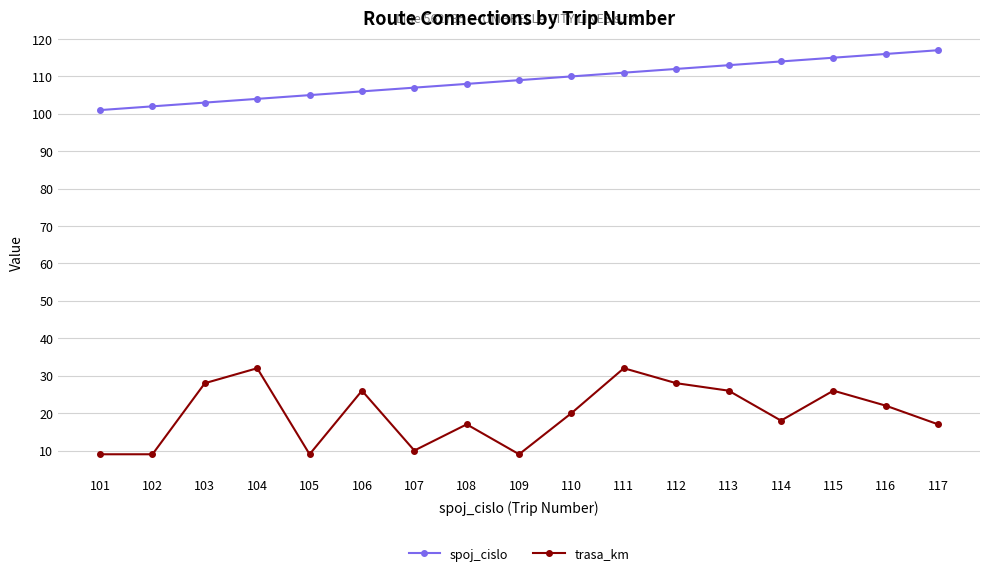

Which series has the largest total across all categories?

spoj_cislo